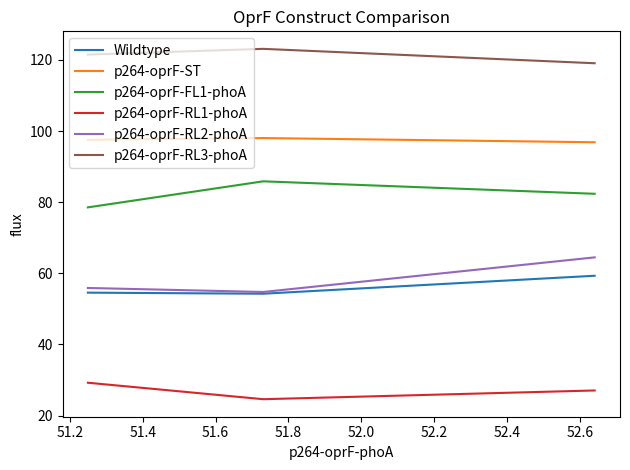

Which series has the largest total across all categories?

p264-oprF-RL3-phoA